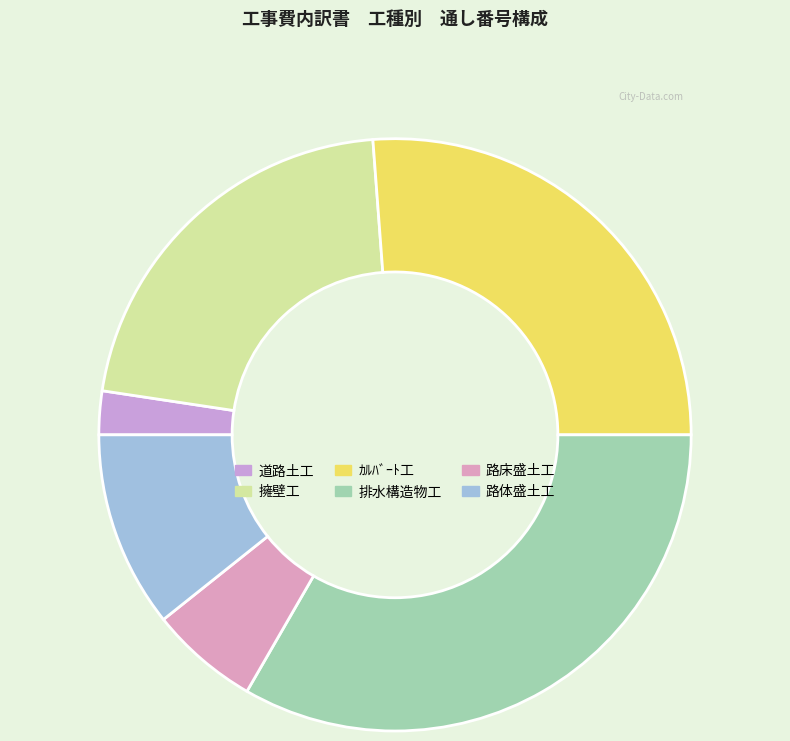

The 路体盛土工 slice represents 1% of the pie. True or false?

False